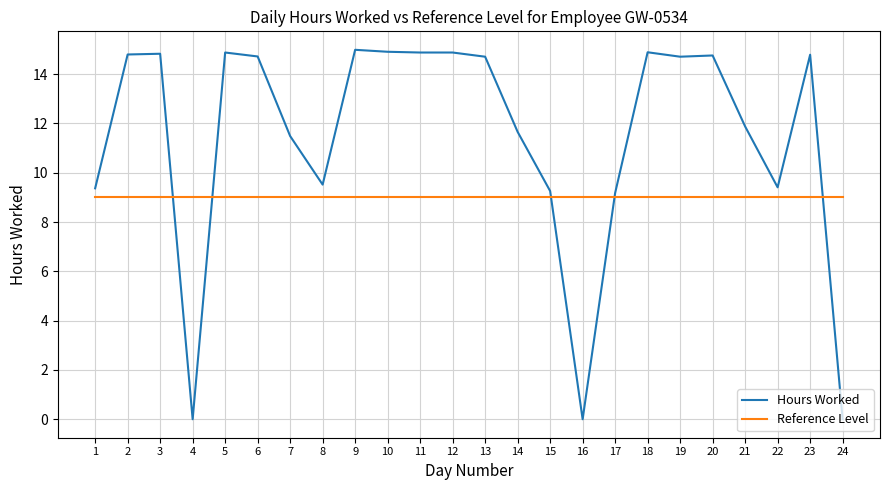

Which series has the largest range (max minus min)?

Hours Worked